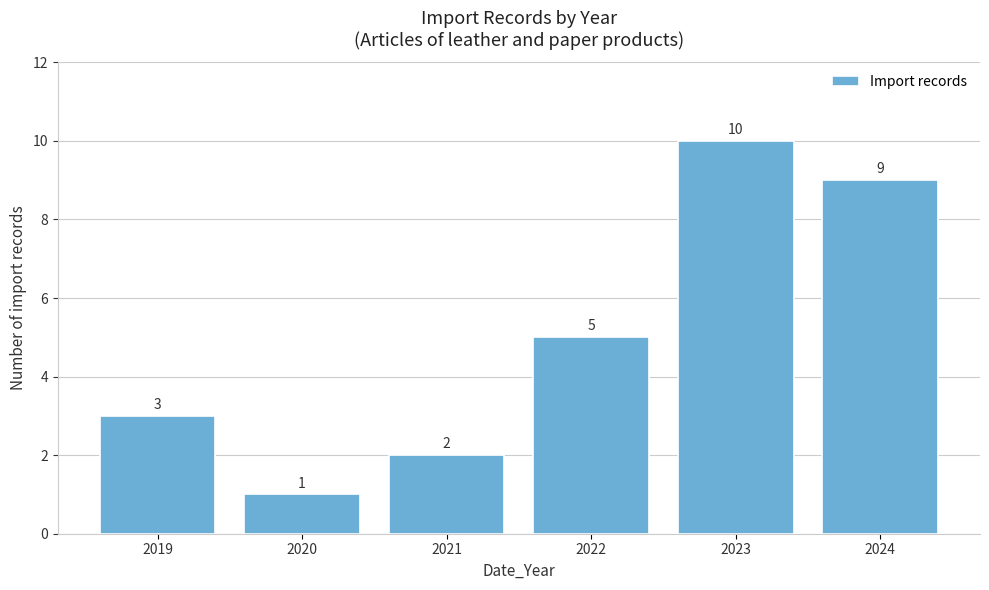

Reading left to right, list all the values displayed in this chart.

3	1	2	5	10	9